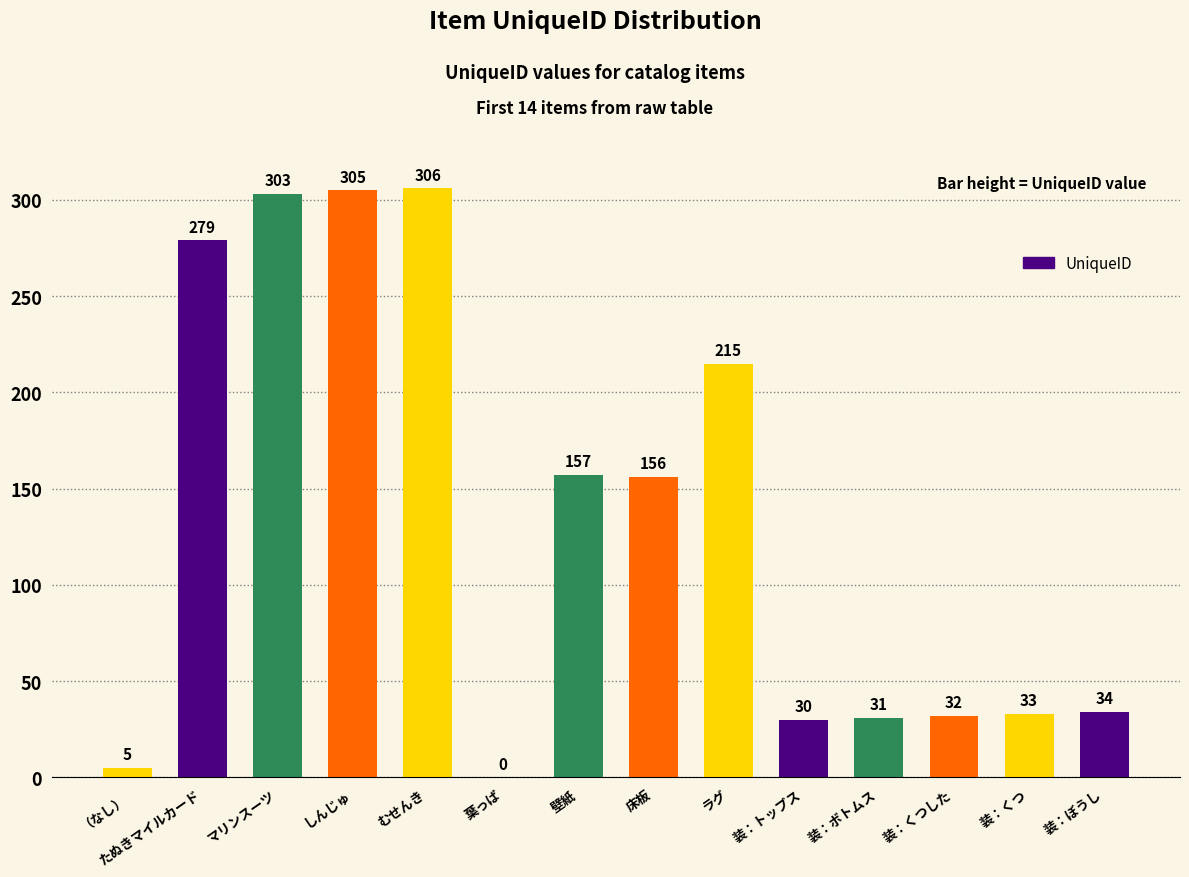

The value at （なし） is 5. True or false?

True